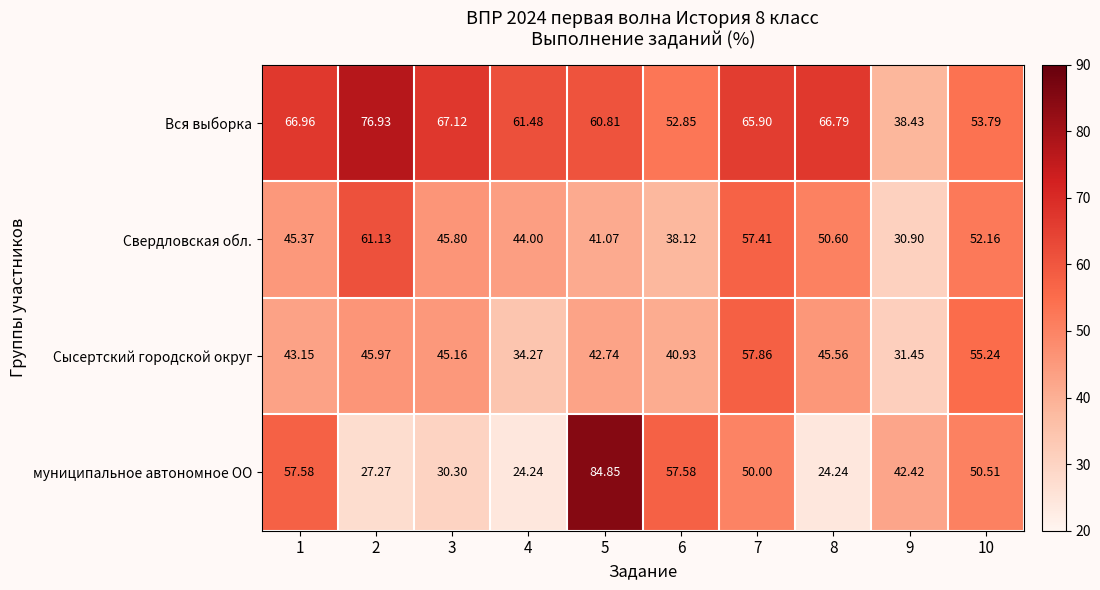

Which series has the largest total across all categories?

Вся выборка